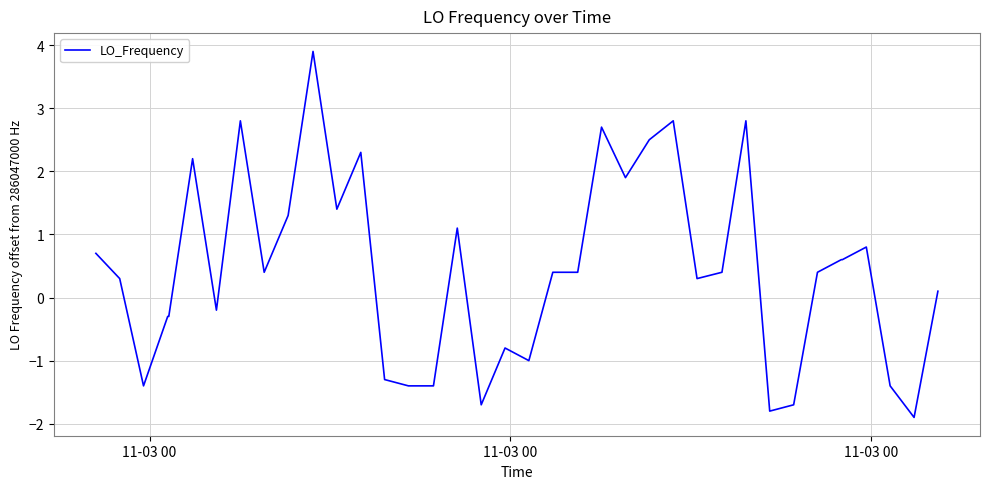

What is the maximum value shown in the chart?

3.9